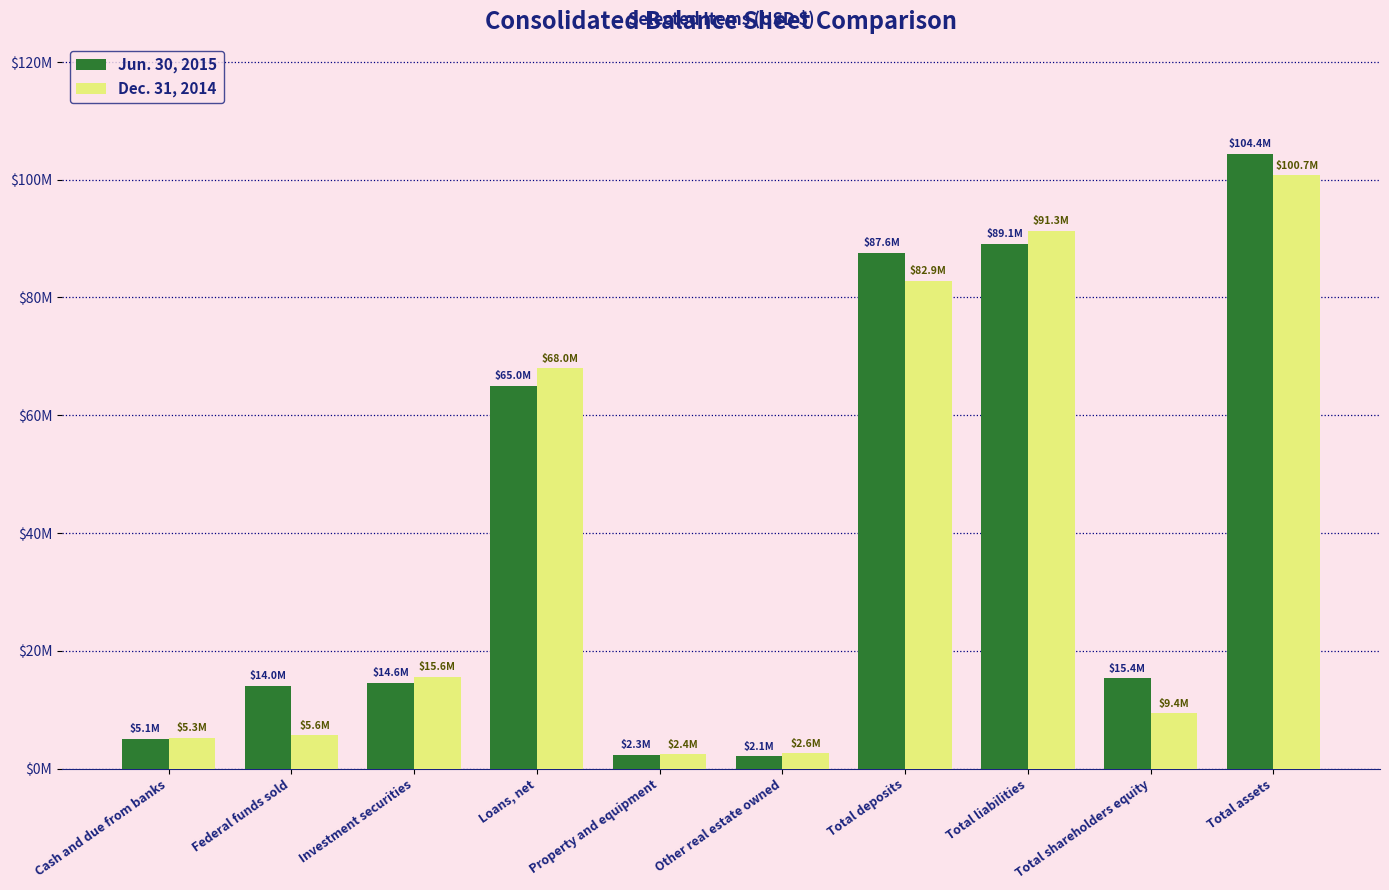

Where does the Dec. 31, 2014 series first go above 15615526?

Loans, net